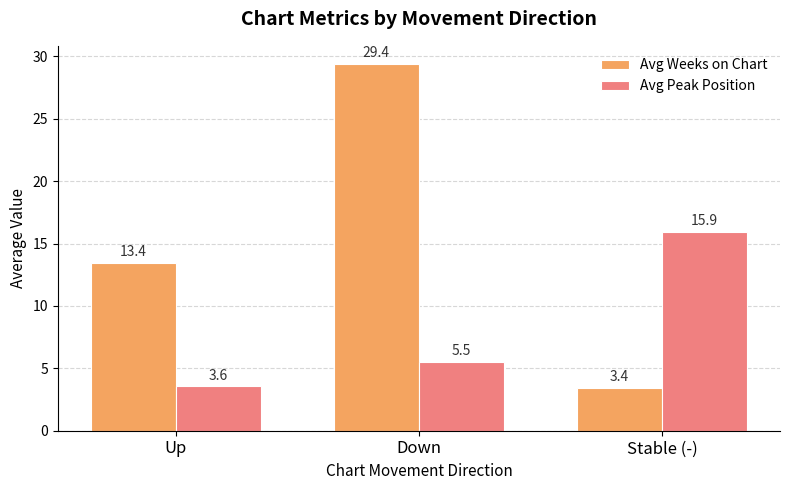

What is the difference between the maximum and minimum values in the Avg Peak Position series?

12.4